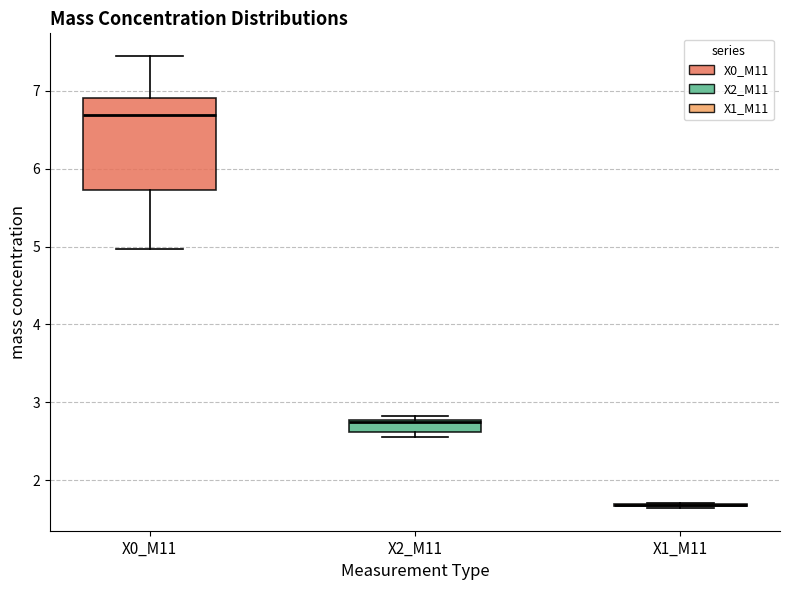

Reading left to right, read every box against the y-axis: the position of its median line, the range the box covers, and the ends of its whiskers. The values are not printed on the chart, so give them approximately, as read against the axis.

X0_M11: median 6.7, box 5.7 to 6.9, whiskers 5.0 to 7.5
X2_M11: median 2.7, box 2.6 to 2.8, whiskers 2.6 (just below the box's lower edge) to 2.8 (just above the box's upper edge)
X1_M11: box collapsed to a line at 1.7, whiskers 1.6 to 1.7